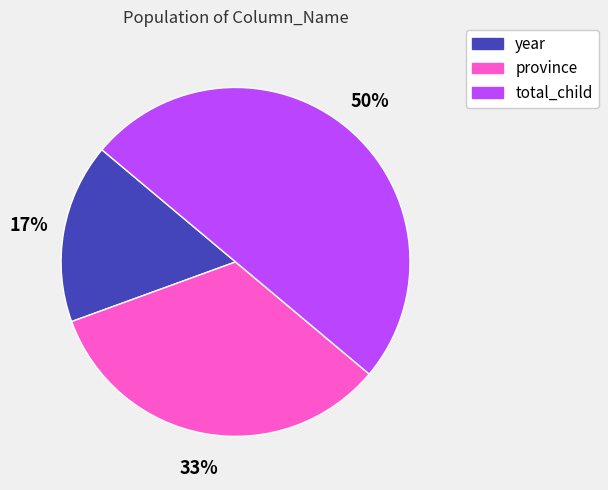

Which category has the biggest portion of the pie?

total_child